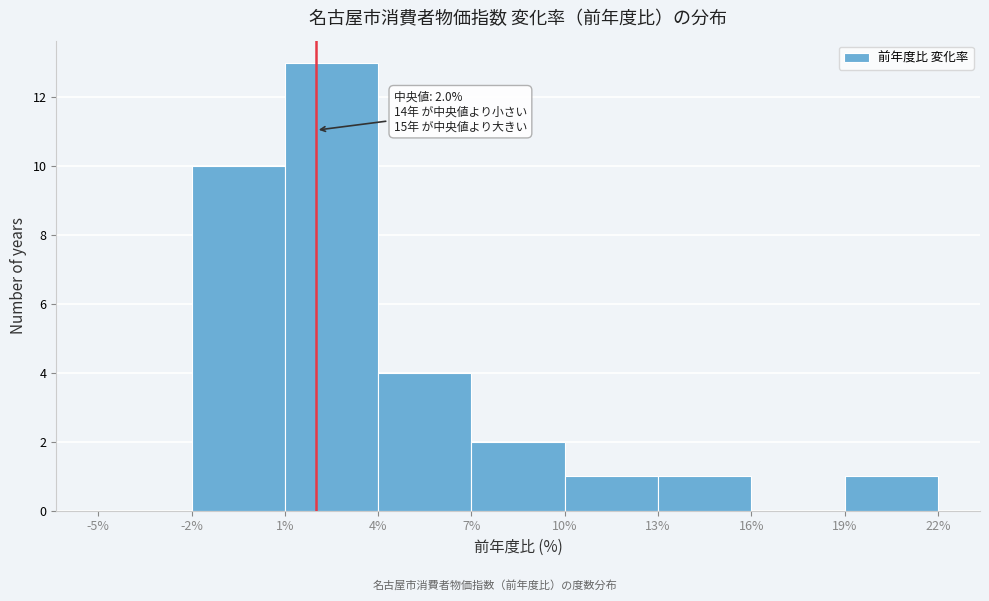

Over which range of the x-axis is the bar tallest?

1% to 4%